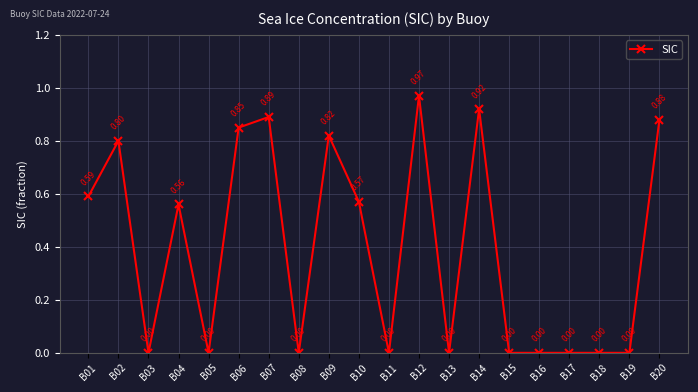

What is the average value?

0.4